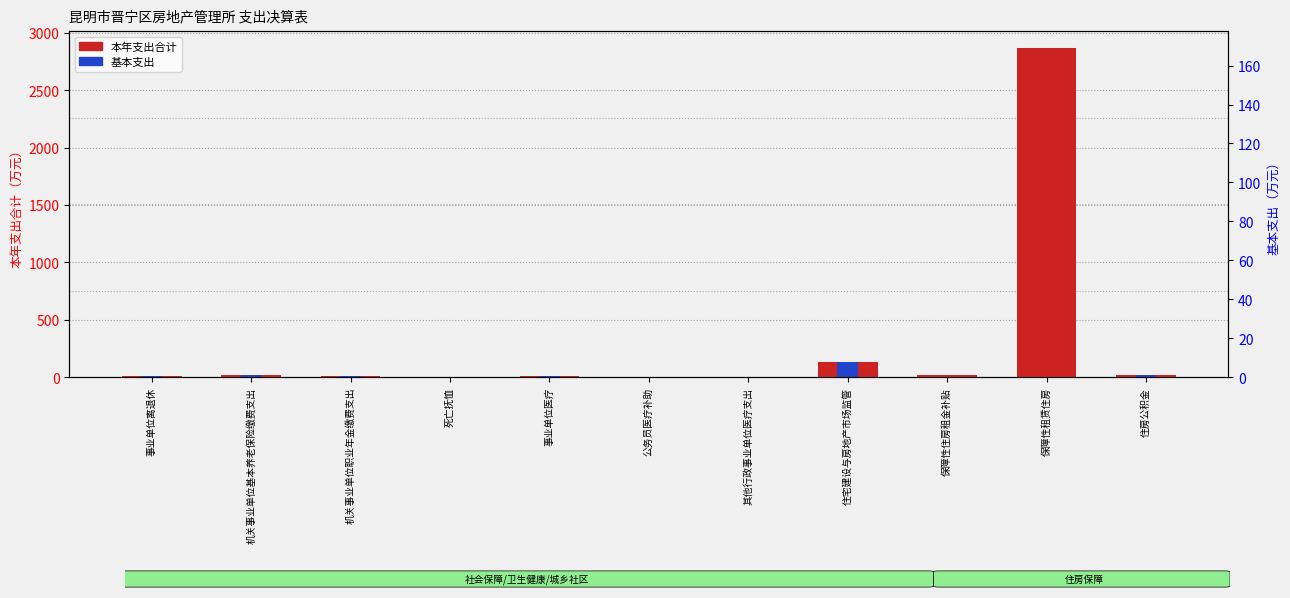

Which series has the widest spread of values?

本年支出合计